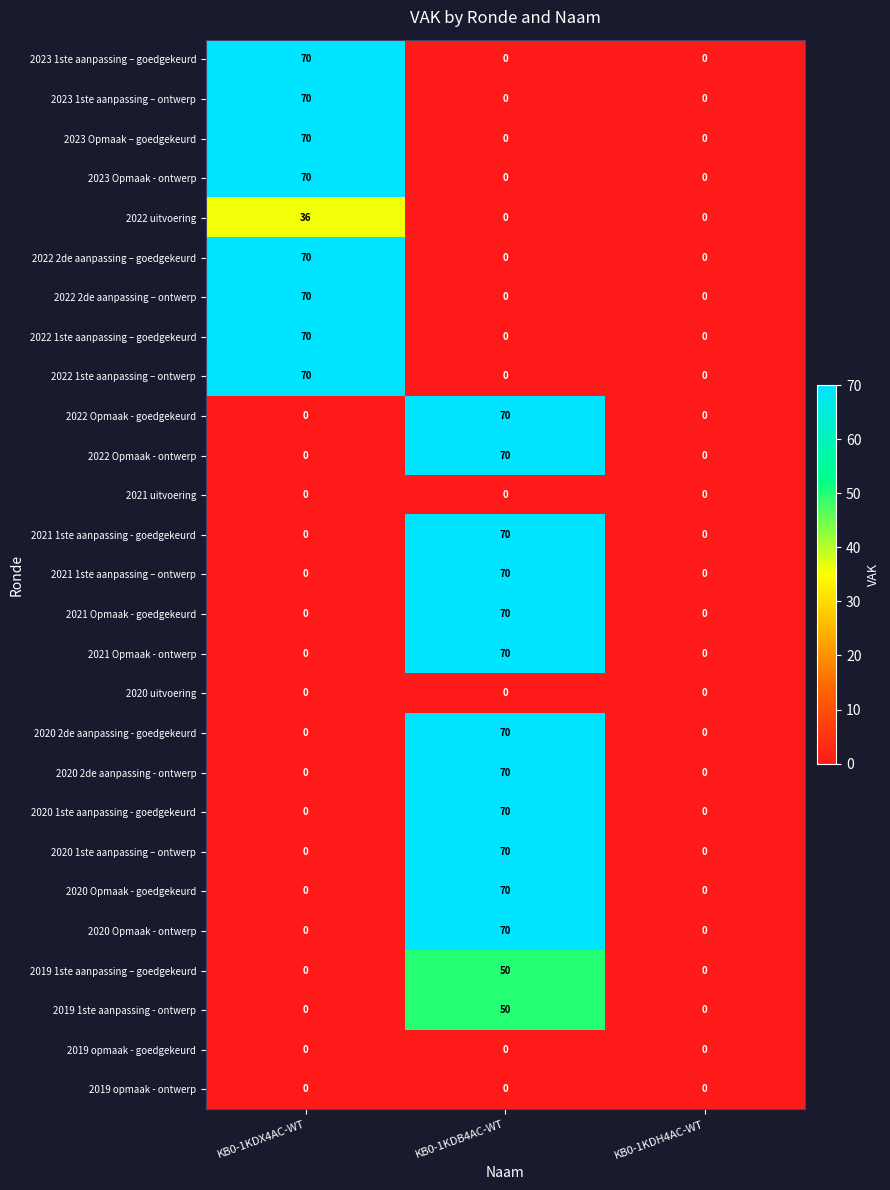

What is the sum of the 2023 1ste aanpassing – goedgekeurd values at KB0-1KDX4AC-WT and KB0-1KDB4AC-WT?

70